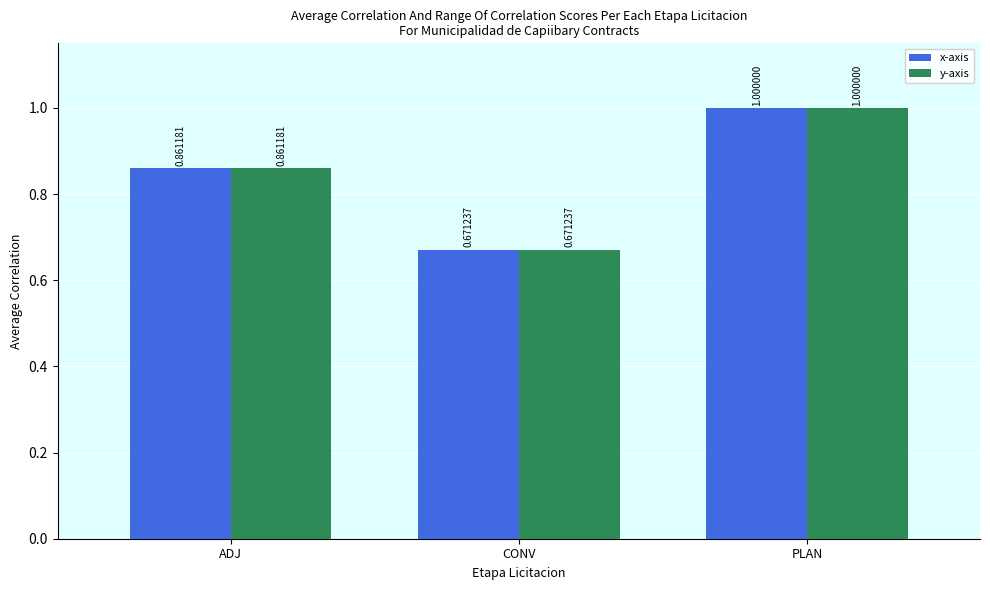

Is it true that x-axis equals 1.0 at PLAN?

True